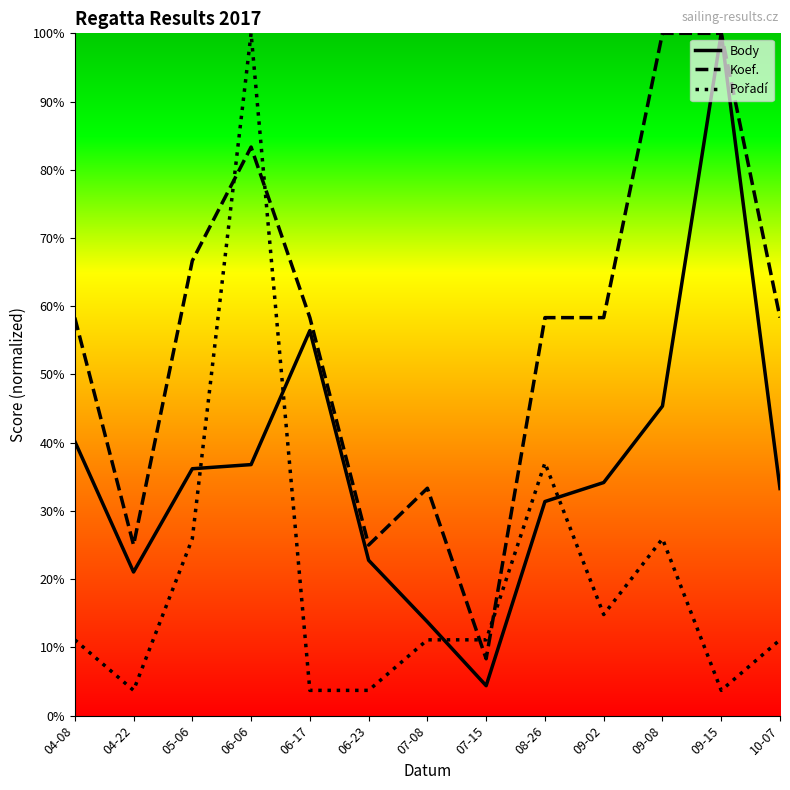

What is the total value across all series at 07-15?

0.2